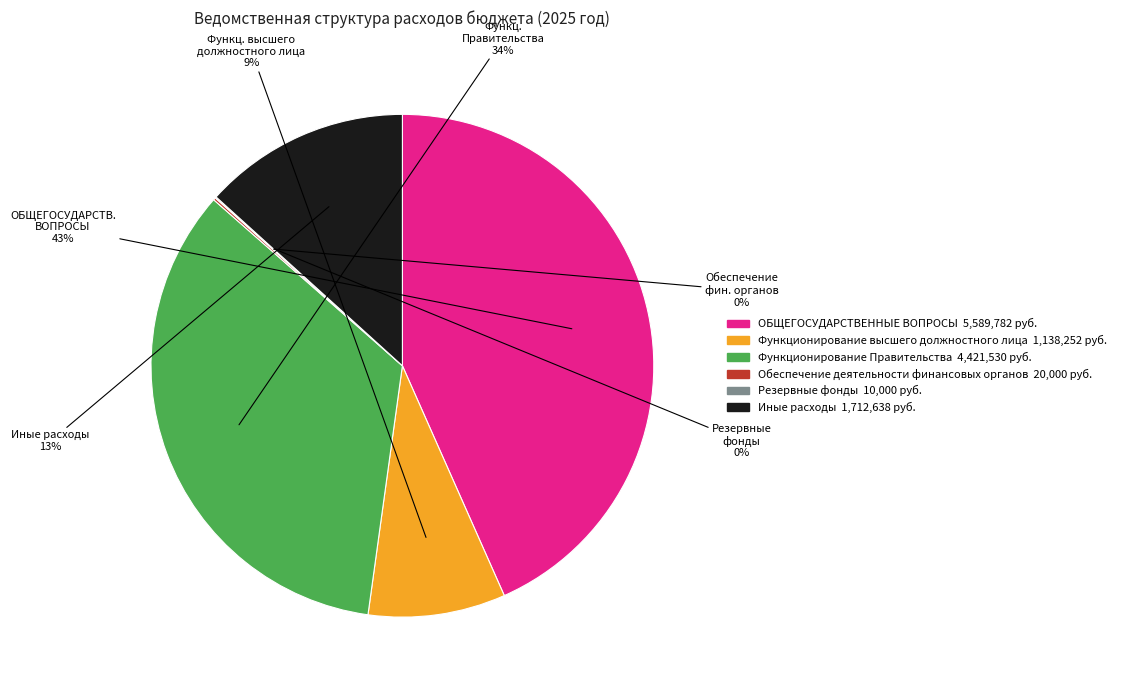

Which slice is the largest?

ОБЩЕГОСУДАРСТВЕННЫЕ ВОПРОСЫ